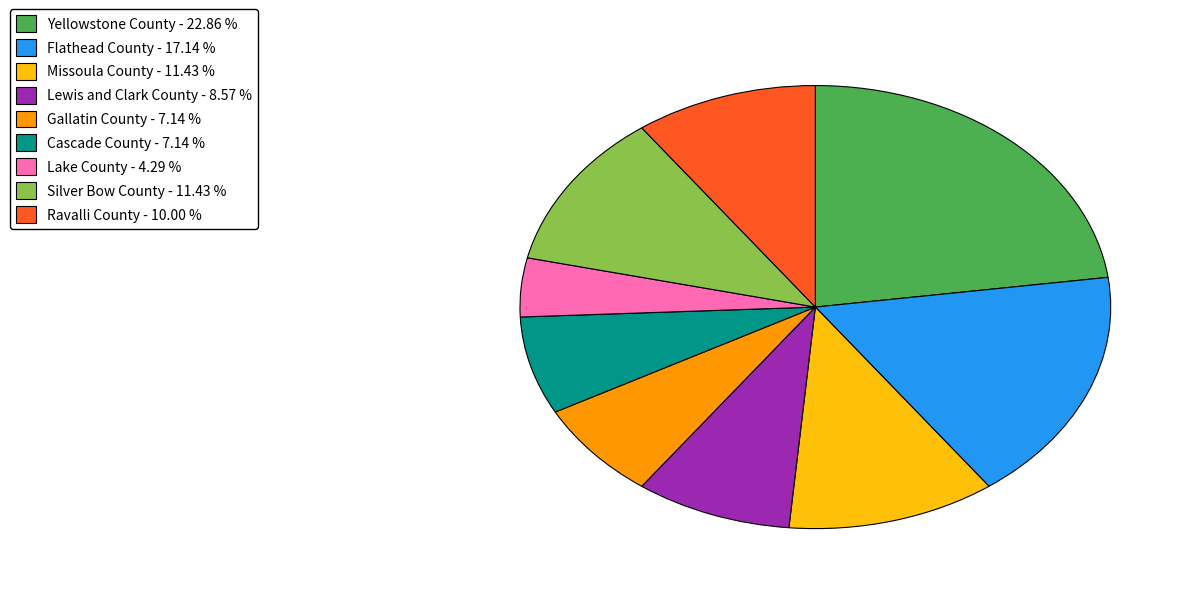

Combined, do Flathead County - 17.14 % and Cascade County - 7.14 % account for over 50%?

No